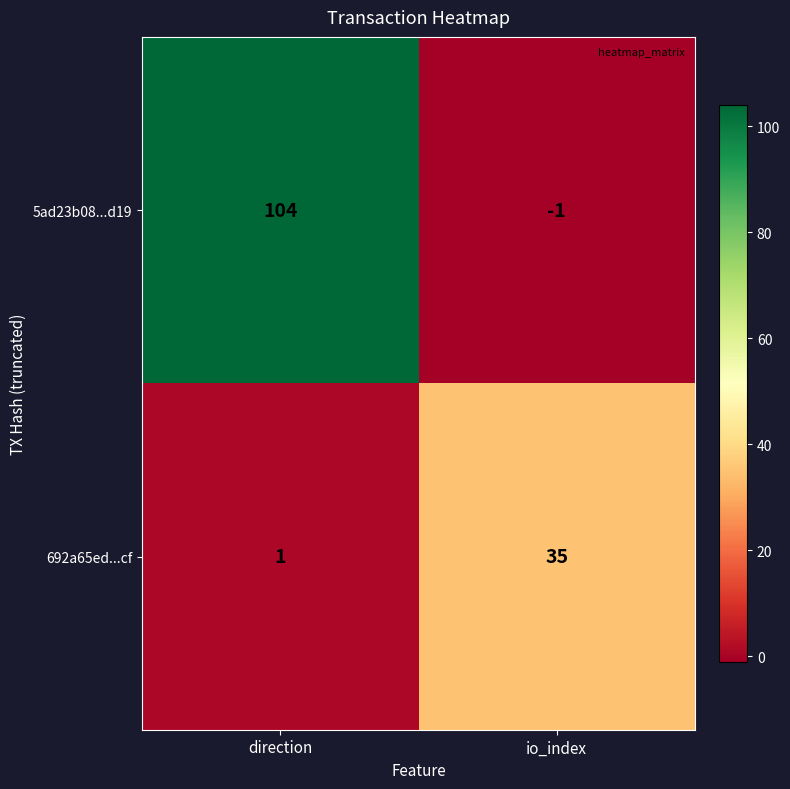

What is the difference between the maximum and minimum values in the 5ad23b08...d19 series?

105